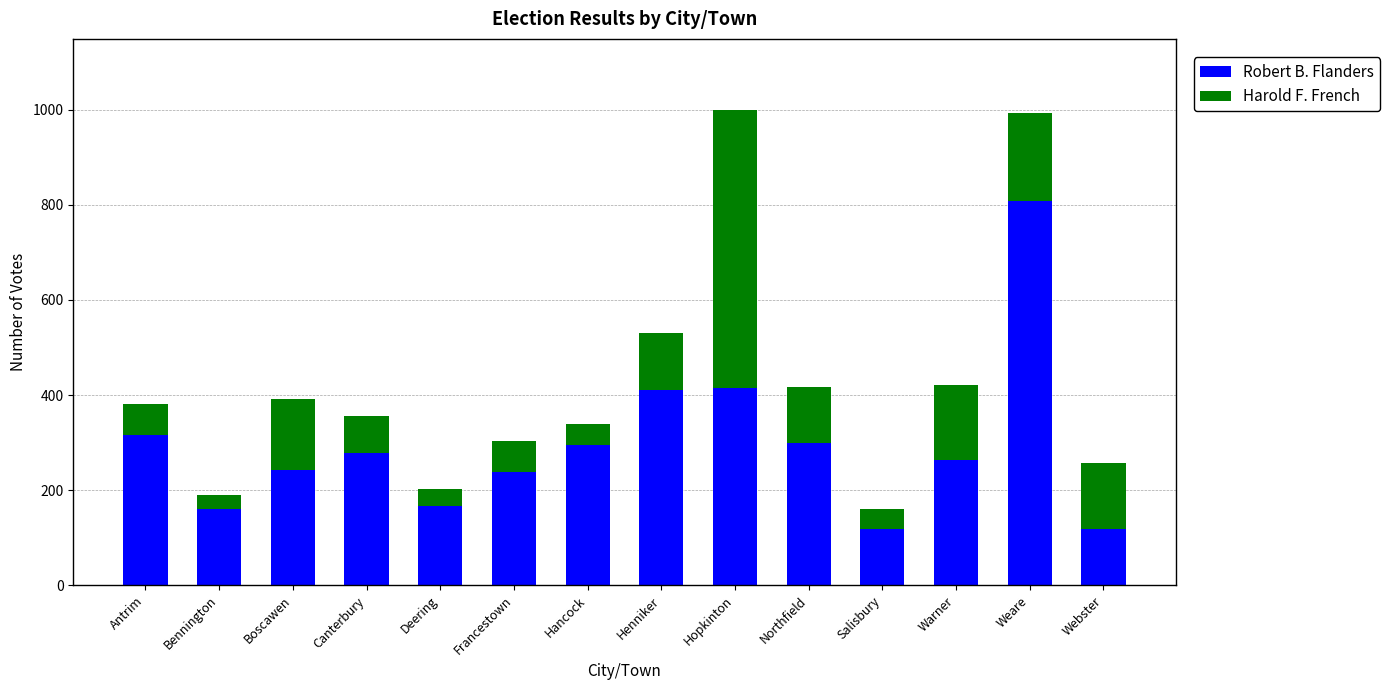

Which category has the highest value in the Robert B. Flanders series?

Weare